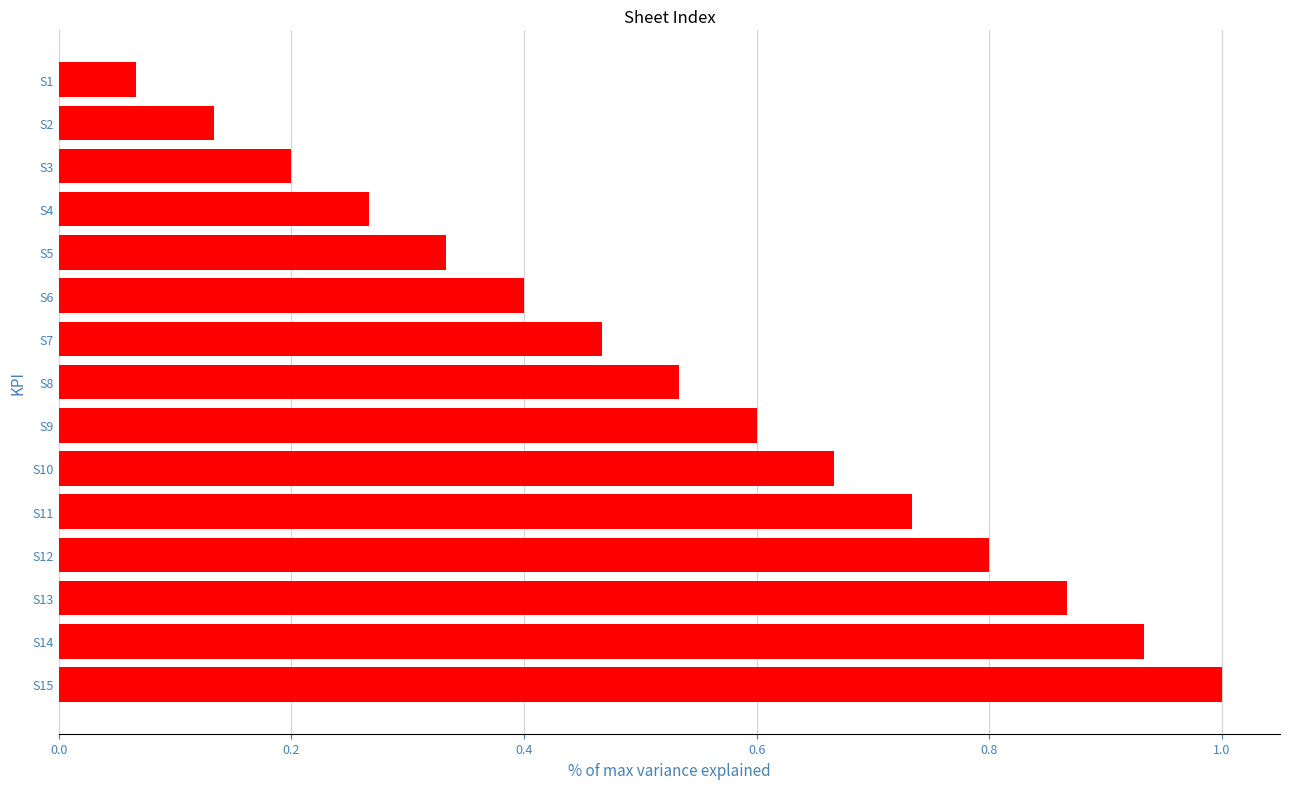

List the labels in order of value, smallest first.

S1, S2, S3, S4, S5, S6, S7, S8, S9, S10, S11, S12, S13, S14, S15